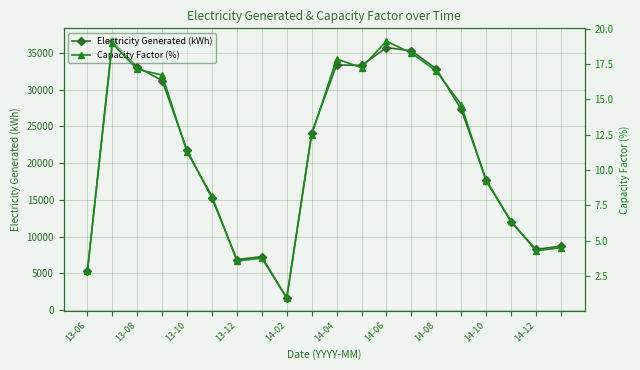

The Electricity Generated (kWh) series shows 20896.7 at 13-08. True or false?

False